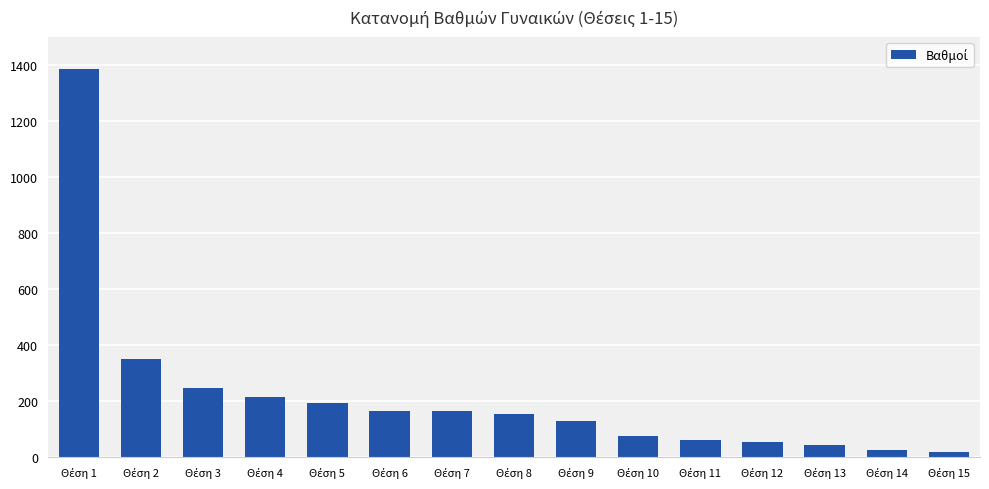

What is the average value?

219.8